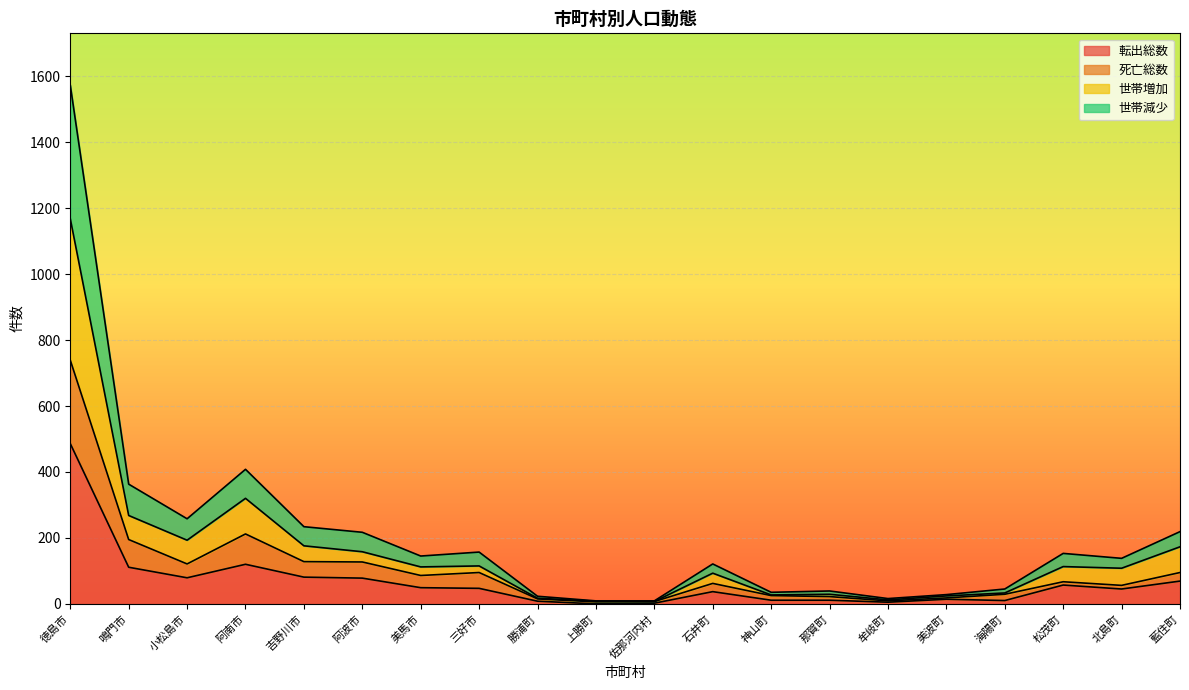

At which label does 転出総数 reach its peak?

徳島市